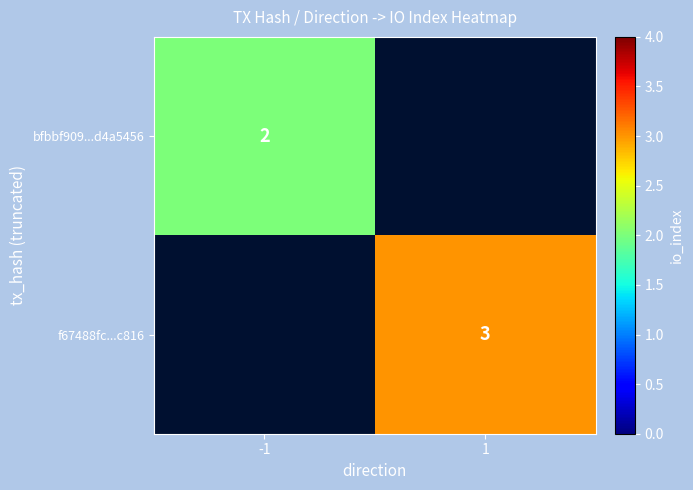

The bfbbf909...d4a5456 series shows 3 at -1. True or false?

False